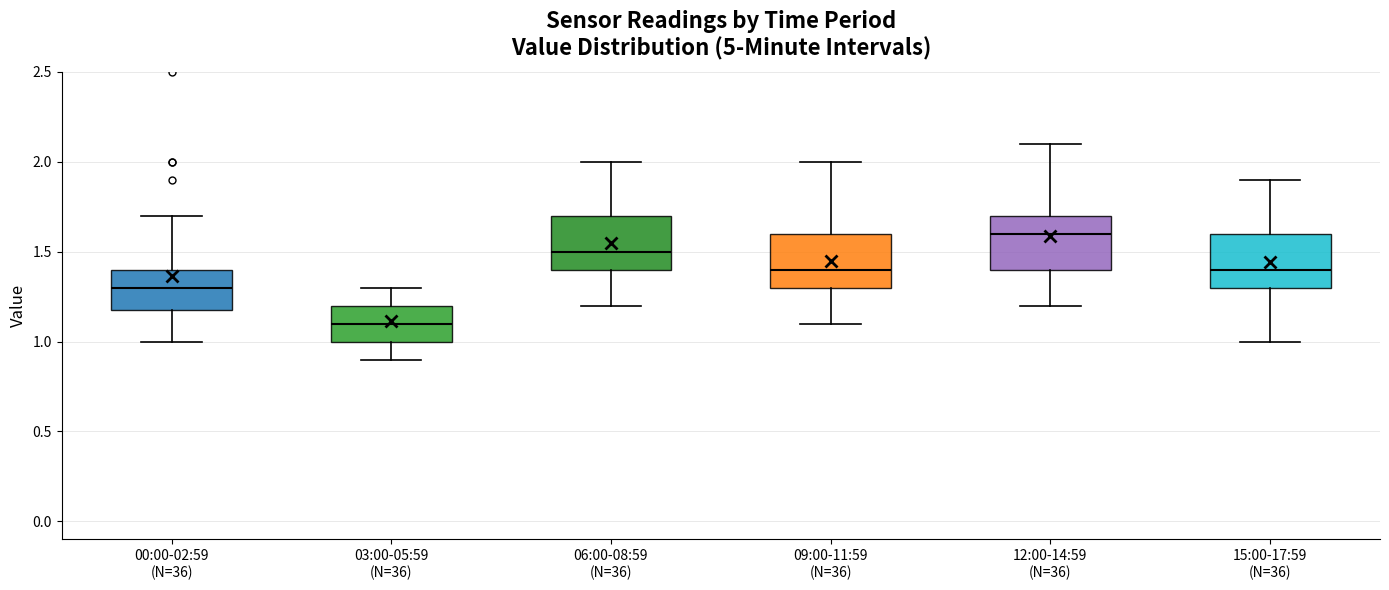

Which box's median line is the lowest?

03:00-05:59 (N=36)